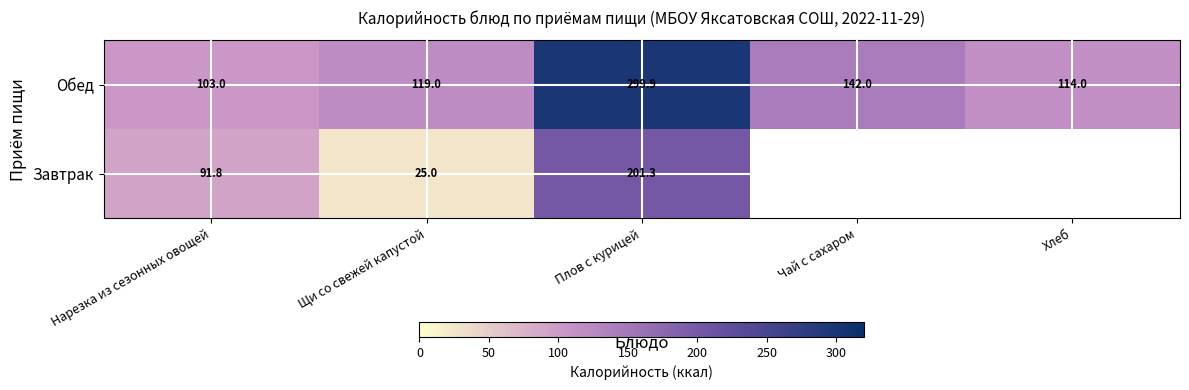

Is the value of Завтрак at Щи со свежей капустой greater than the value of Обед at Чай с сахаром?

No